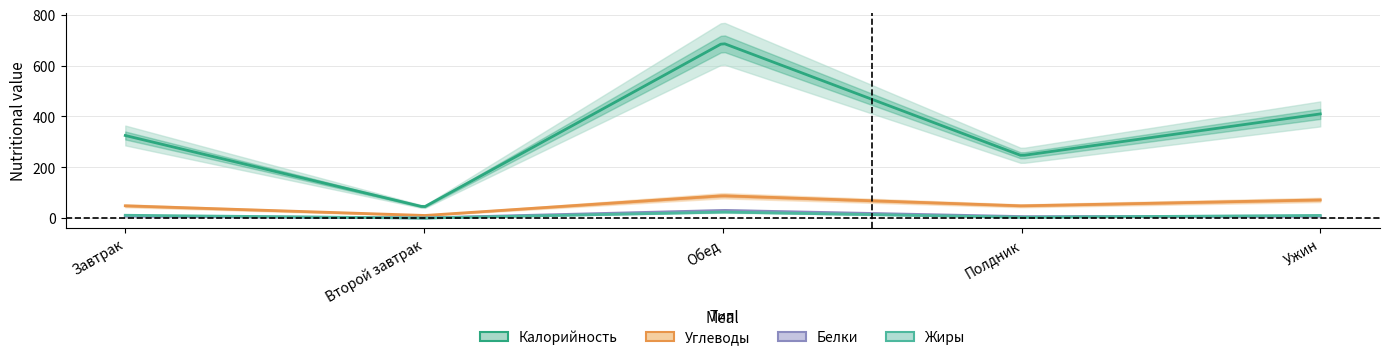

True or false: Белки and Жиры intersect in this chart.

True